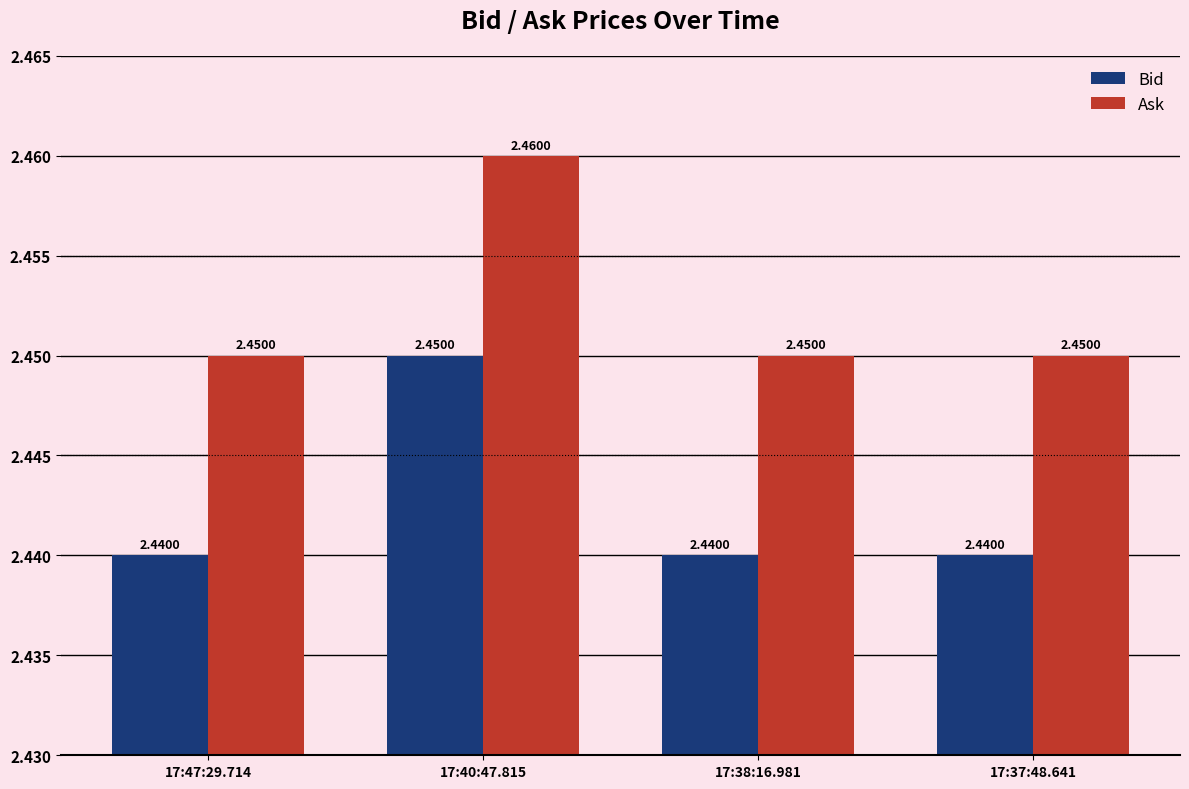

What are all the series names shown in the legend?

Bid, Ask